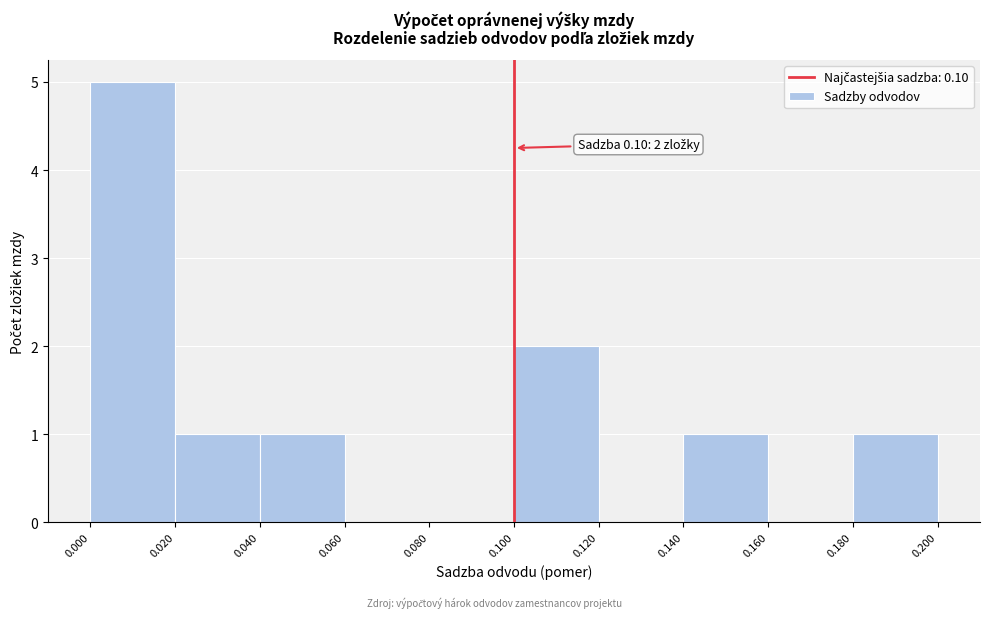

Which range on the x-axis has the tallest bar?

0.000 to 0.020